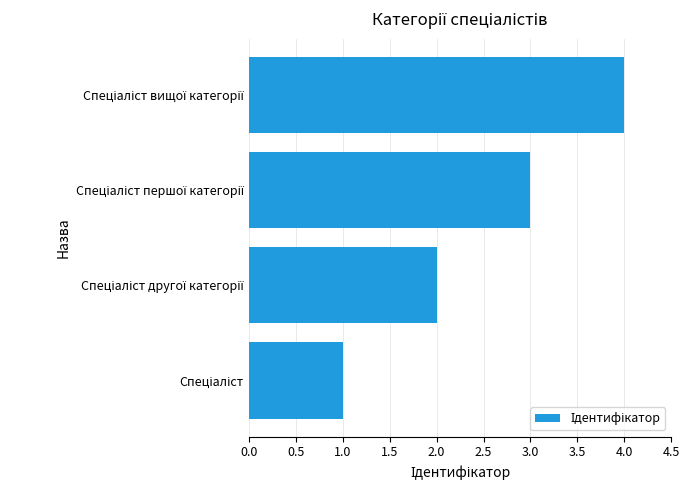

What is the sum of all values?

10